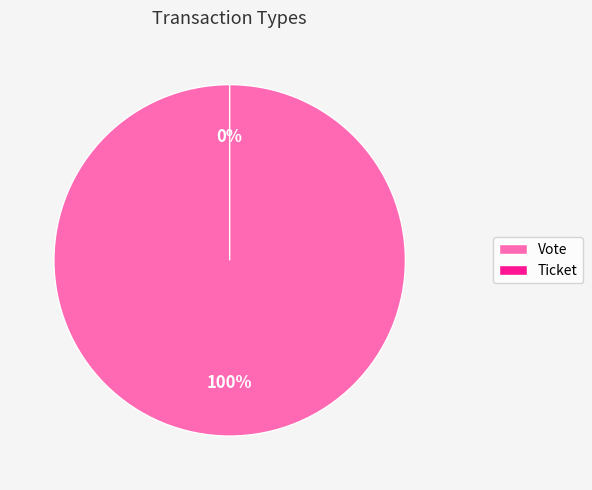

To the nearest percent, what is the average slice percentage?

50%